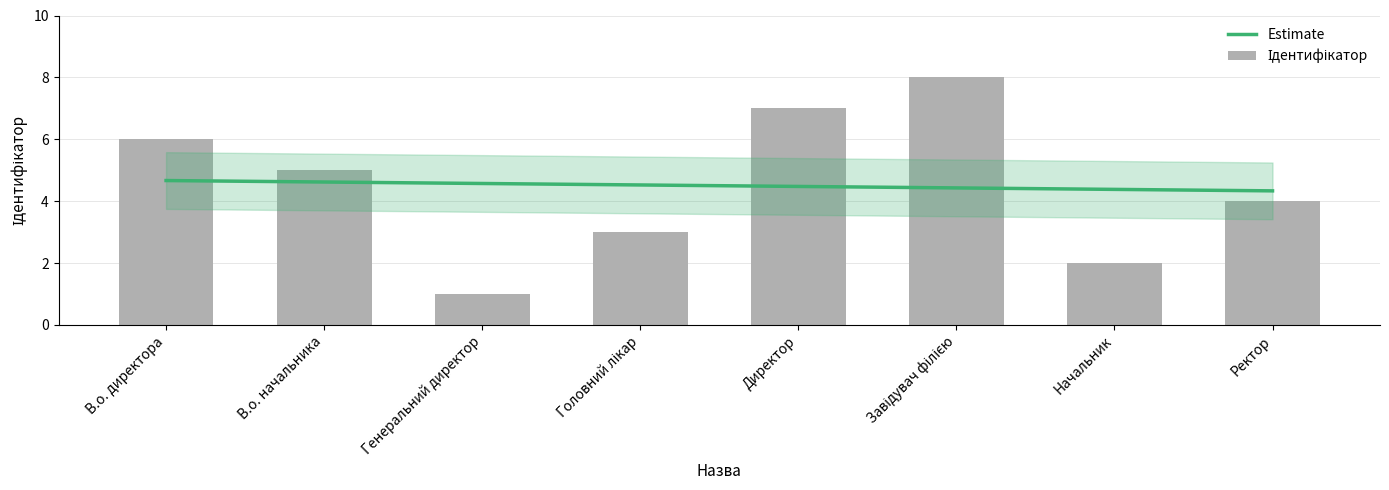

What is the label of the 4th bar from the left?

Головний лікар